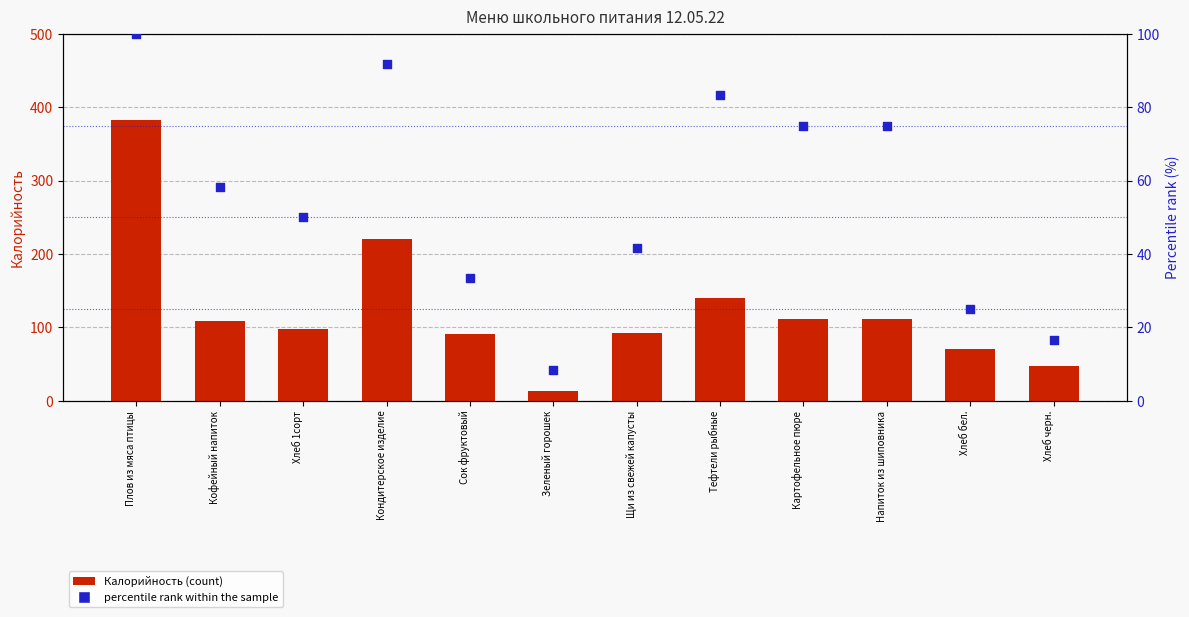

At how many categories does at least one series exceed 21?

11